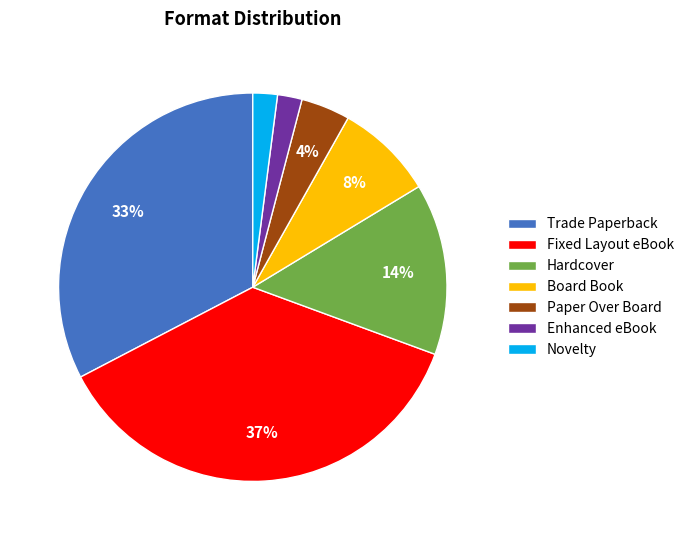

To the nearest percent, what is the combined percentage of Novelty and Hardcover?

16%